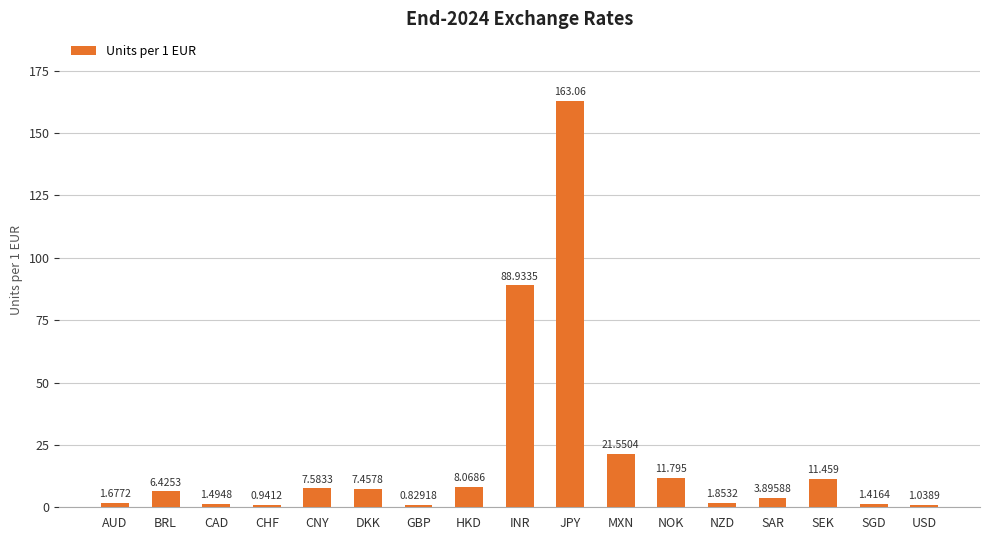

Which category has the highest value across all series?

JPY